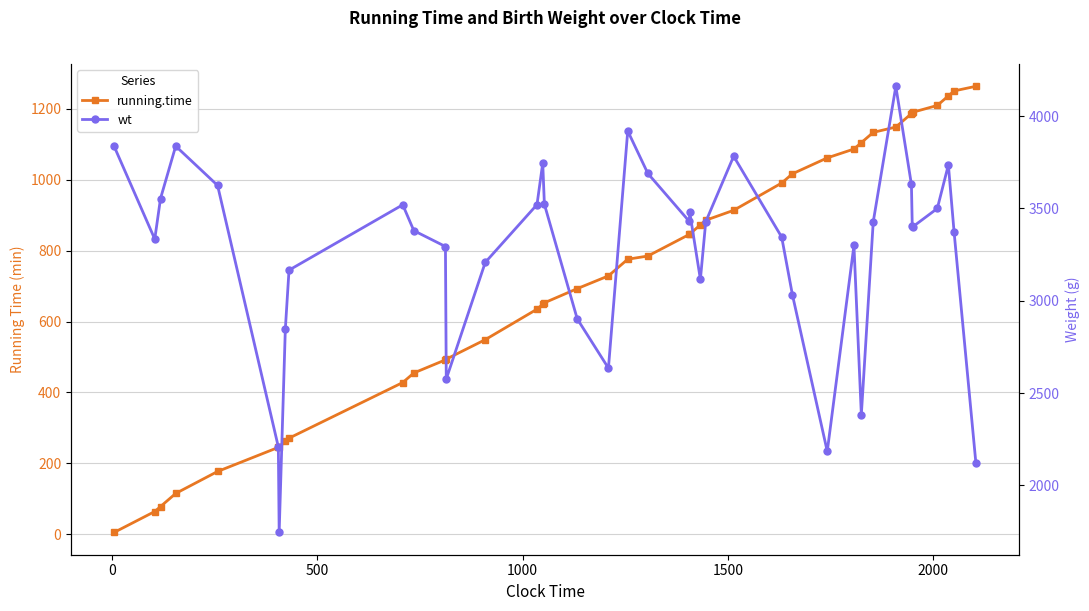

True or false: running.time and wt cross at least once.

False